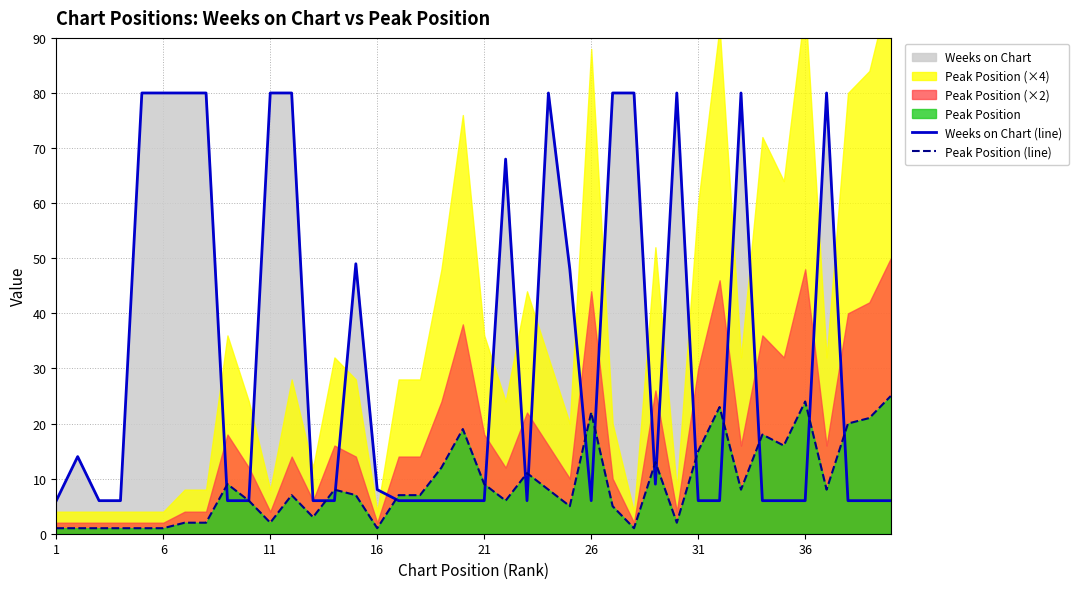

Is it true that Peak Position (line) equals 15 at 31?

True